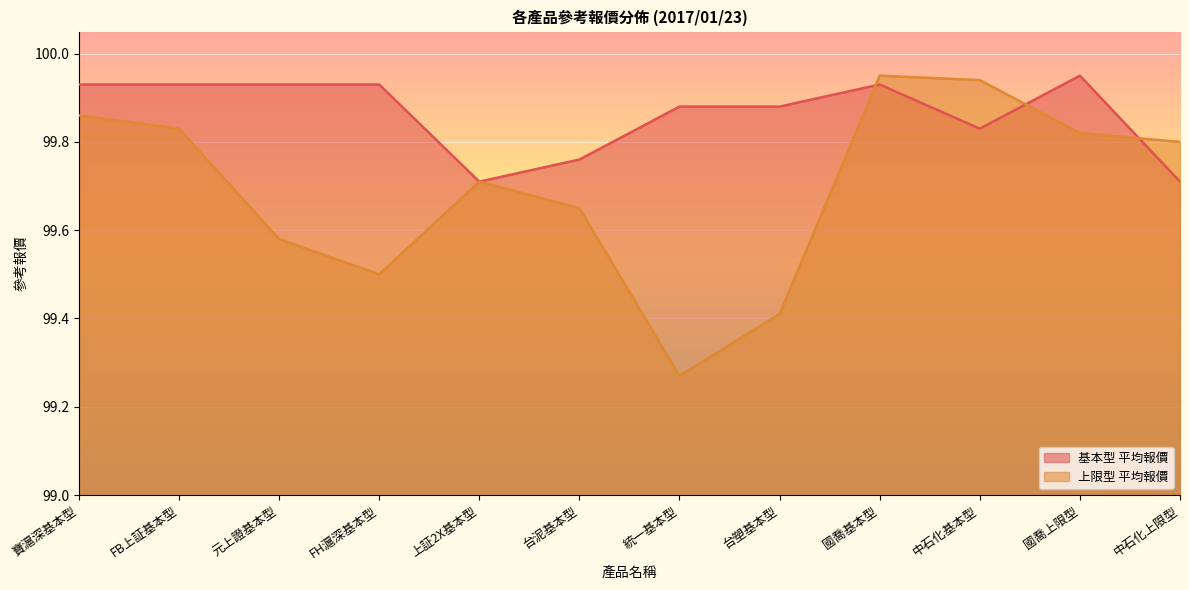

Reading left to right, extract all data points from this chart.

基本型 平均報價: 寶滬深基本型=99.9	FB上証基本型=99.9	元上證基本型=99.9	FH滬深基本型=99.9	上証2X基本型=99.7	台泥基本型=99.8	統一基本型=99.9	台塑基本型=99.9	國喬基本型=99.9	中石化基本型=99.8	國喬上限型=100.0	中石化上限型=99.7
上限型 平均報價: 寶滬深基本型=99.9	FB上証基本型=99.8	元上證基本型=99.6	FH滬深基本型=99.5	上証2X基本型=99.7	台泥基本型=99.7	統一基本型=99.3	台塑基本型=99.4	國喬基本型=100.0	中石化基本型=99.9	國喬上限型=99.8	中石化上限型=99.8